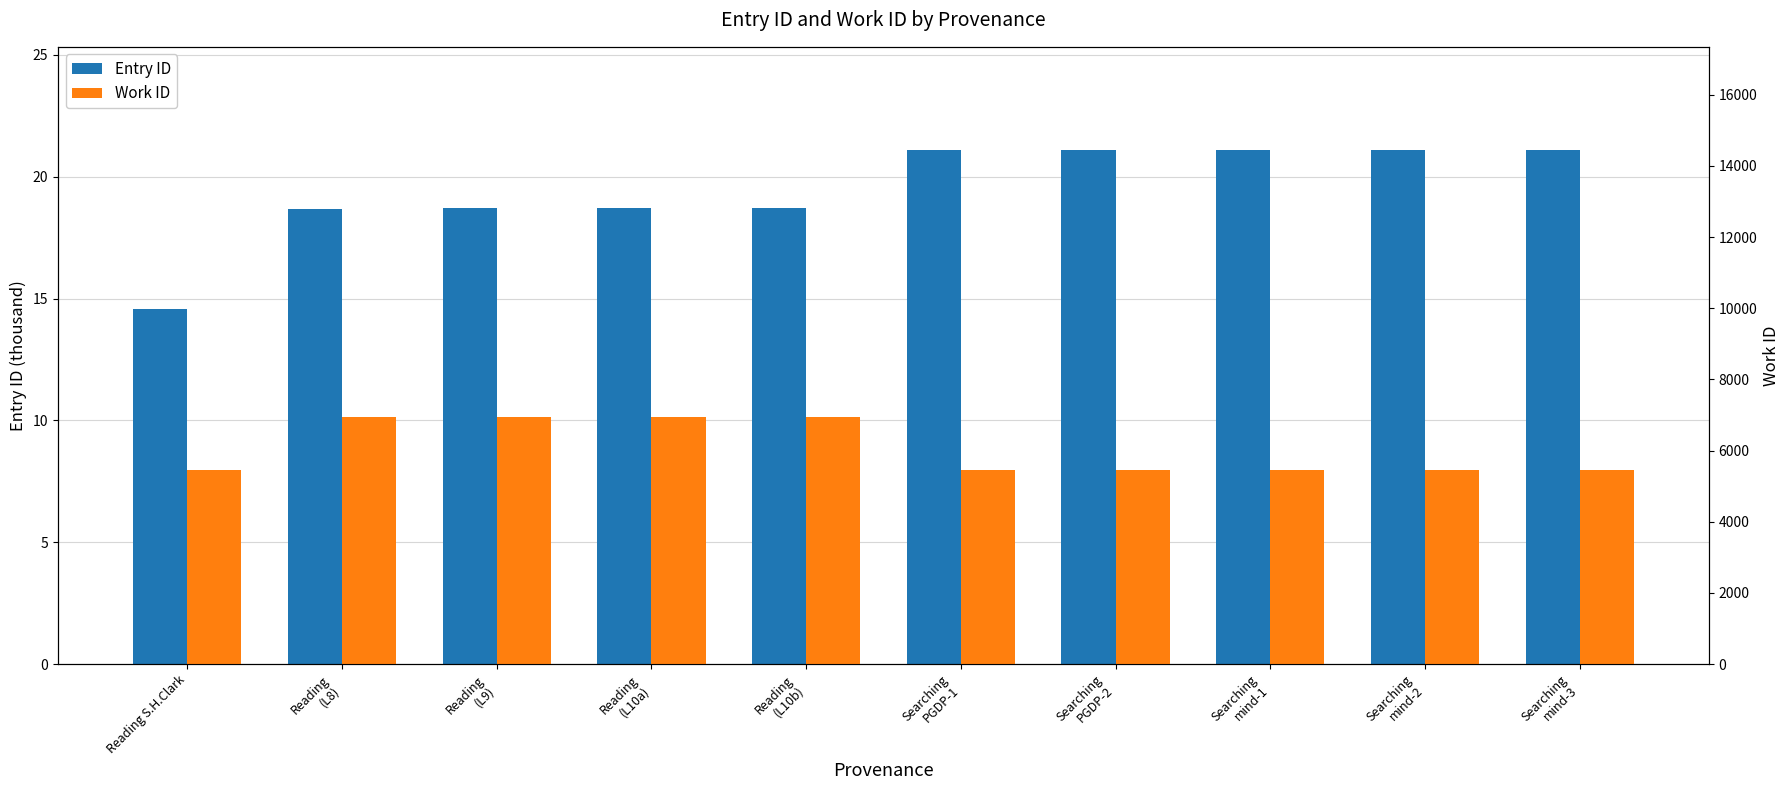

What is the difference between the maximum and minimum values in the Entry ID series?

6.5